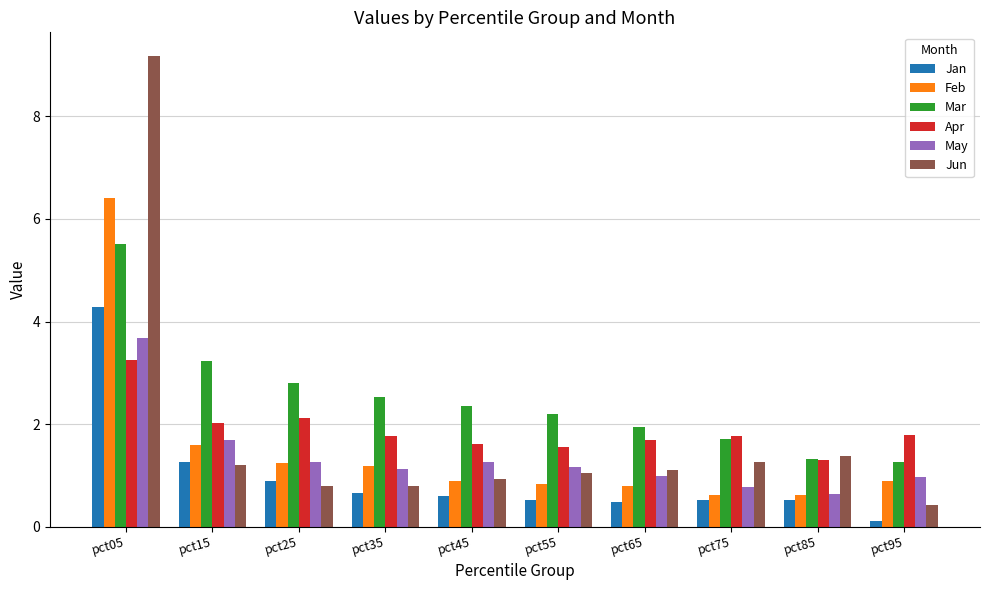

What is the difference between the highest and lowest values at pct45?

1.8